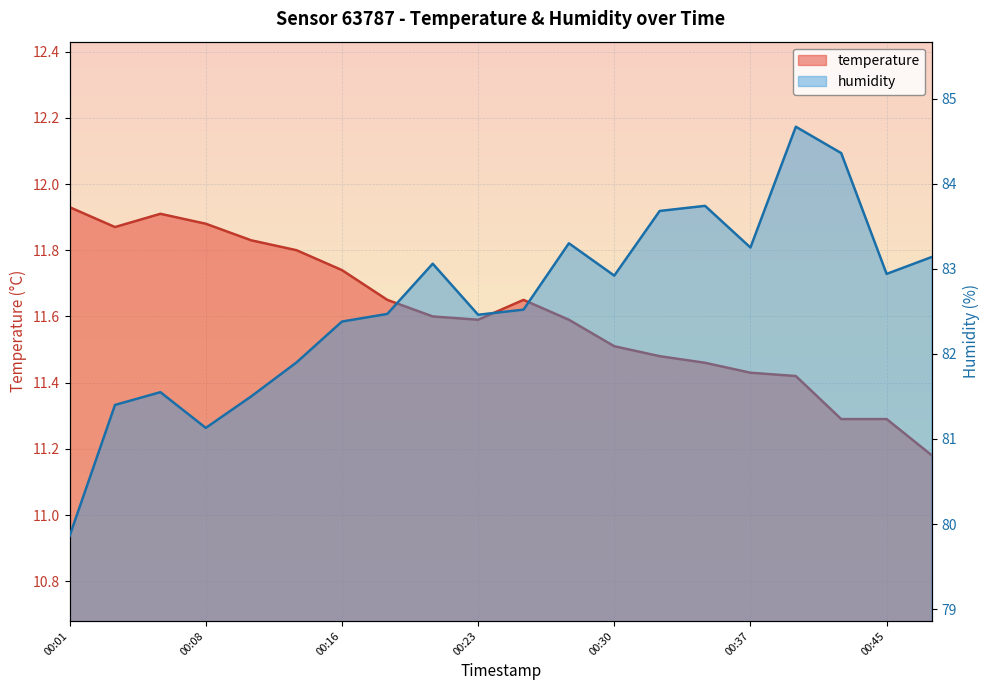

Is the value of humidity at 00:20 greater than the value of temperature at 00:20?

Yes